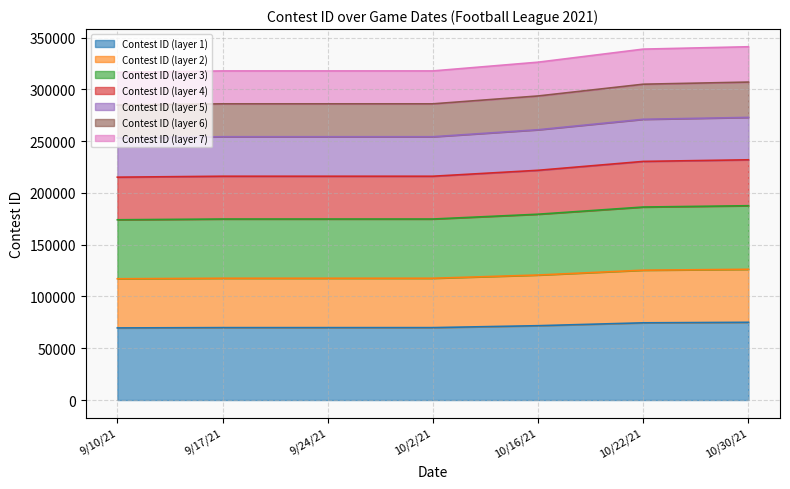

Reading left to right, extract all data points from this chart.

69610.2	69901.7	69901.9	69902.1	71757.8	74533.4	75036.7